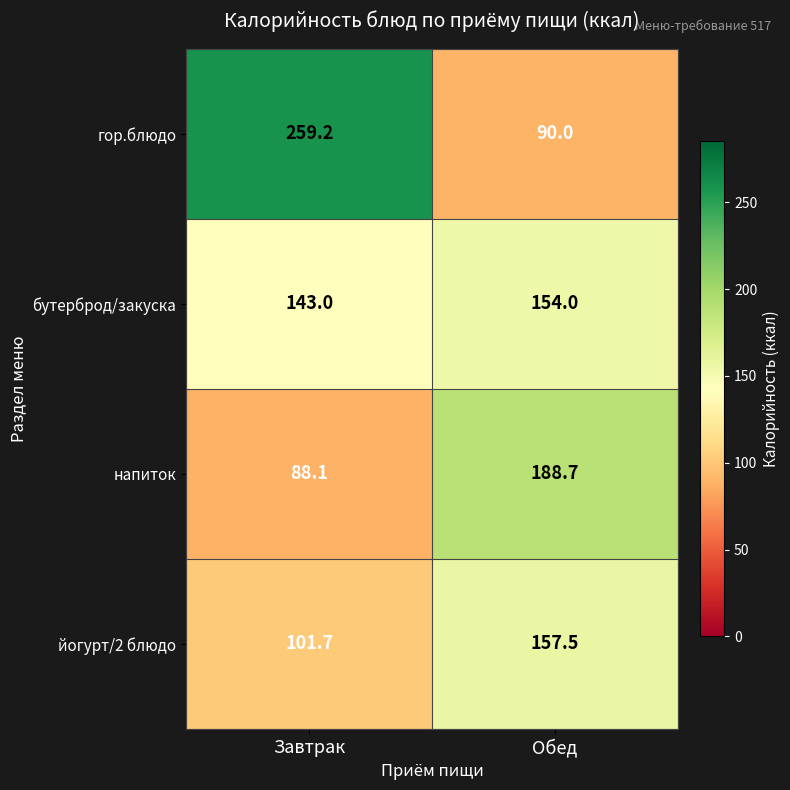

What is the difference between the maximum and minimum values in the йогурт/2 блюдо series?

55.8